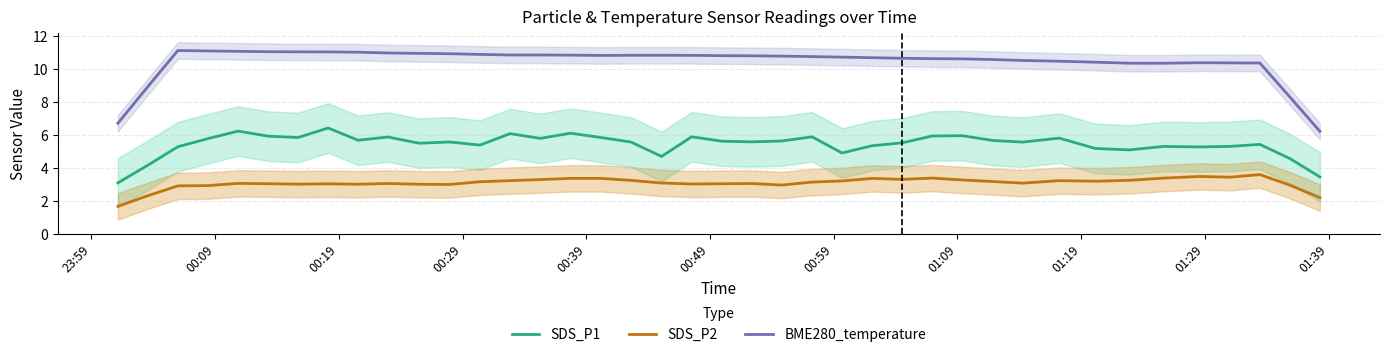

Reading left to right, what are all the values shown in this chart?

SDS_P1: 3.1	4.2	5.3	5.8	6.2	5.9	5.8	6.4	5.7	5.9	5.5	5.6	5.4	6.1	5.8	6.1	5.8	5.6	4.7	5.9	5.6	5.6	5.6	5.9	4.9	5.3	5.5	5.9	5.9	5.7	5.6	5.8	5.2	5.1	5.3	5.3	5.3	5.4	4.6	3.4
SDS_P2: 1.7	2.3	2.9	2.9	3.1	3.0	3.0	3.0	3.0	3.0	3.0	3.0	3.2	3.2	3.3	3.4	3.4	3.2	3.1	3.0	3.0	3.0	3.0	3.1	3.2	3.4	3.3	3.4	3.3	3.2	3.1	3.2	3.2	3.2	3.4	3.5	3.4	3.6	2.9	2.2
BME280_temperature: 6.7	8.9	11.1	11.1	11.0	11.0	11.0	11.0	11.0	10.9	10.9	10.9	10.9	10.8	10.8	10.8	10.8	10.8	10.8	10.8	10.8	10.8	10.8	10.7	10.7	10.7	10.6	10.6	10.6	10.6	10.5	10.4	10.4	10.3	10.3	10.4	10.3	10.3	8.3	6.2